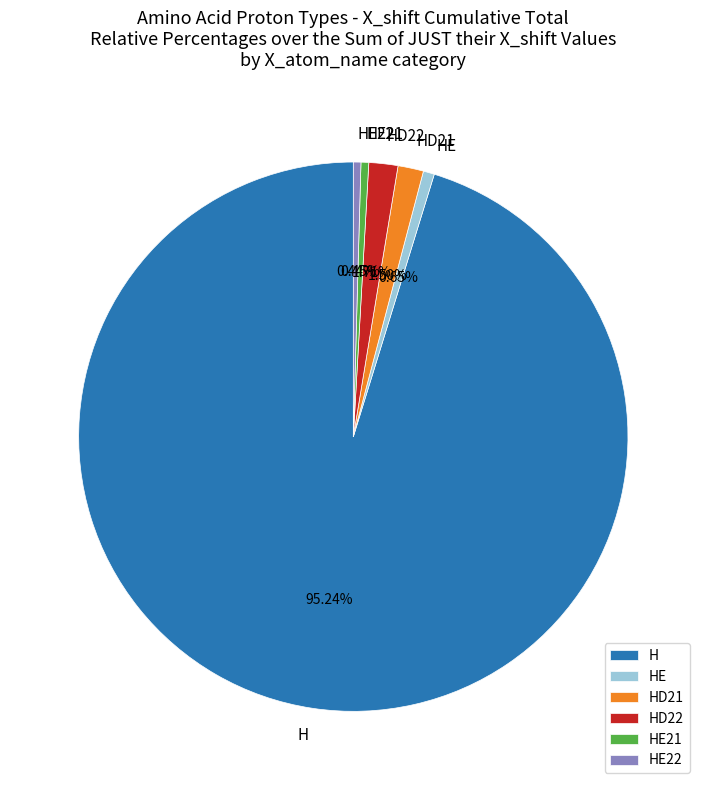

What percentage is the HD21 slice, to the nearest percent?

2%